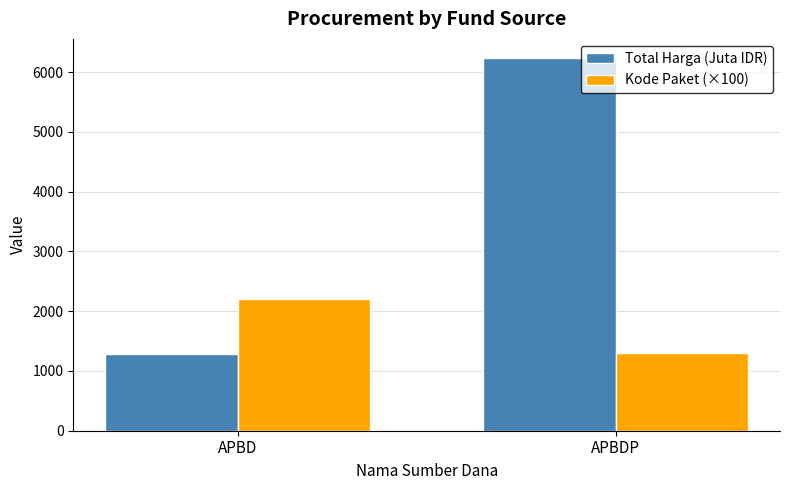

Reading left to right, list all the values displayed in this chart.

Total Harga (Juta IDR): 1276.2	6242.3
Kode Paket (×100): 2200.0	1300.0